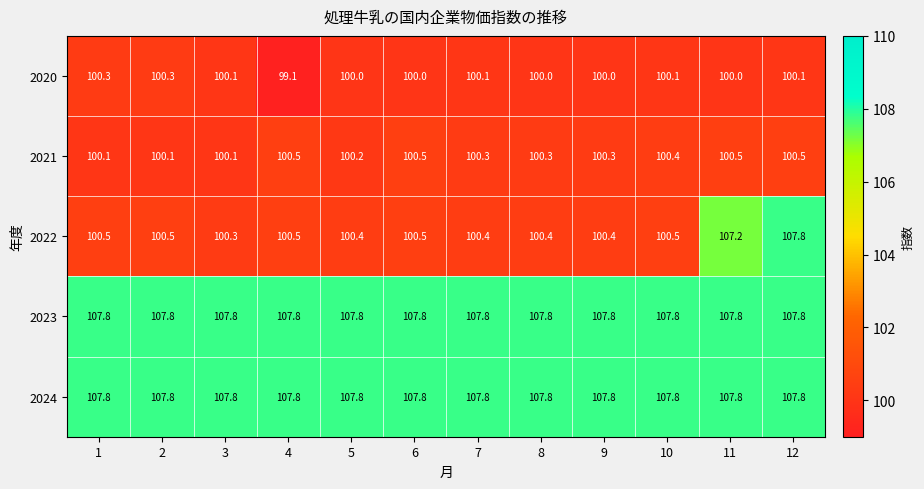

At which category is the sum across all series the highest?

12